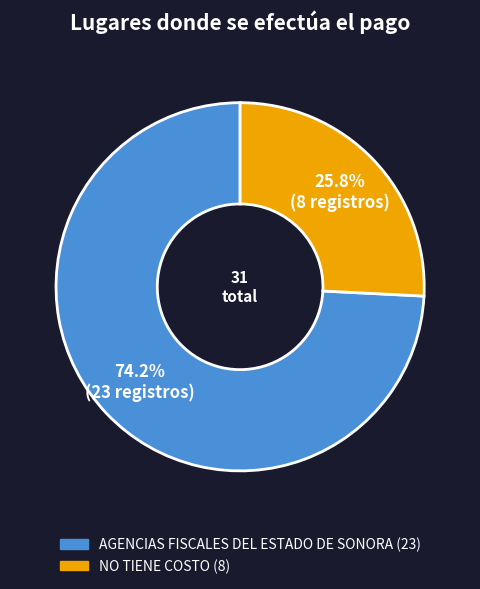

Which has a higher value, AGENCIAS FISCALES DEL ESTADO DE SONORA or NO TIENE COSTO?

AGENCIAS FISCALES DEL ESTADO DE SONORA